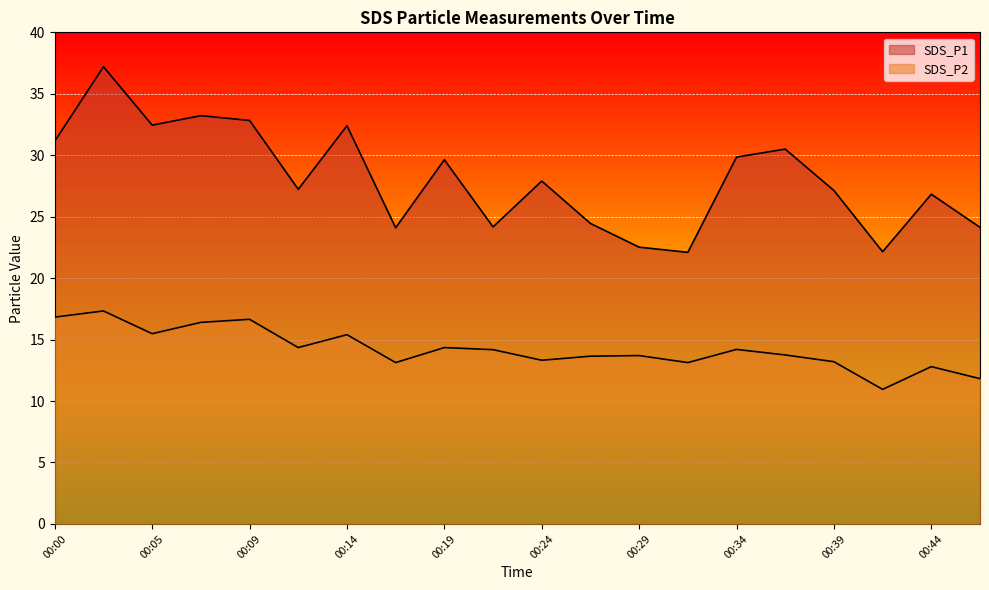

How many data points in SDS_P2 are less than 14?

10